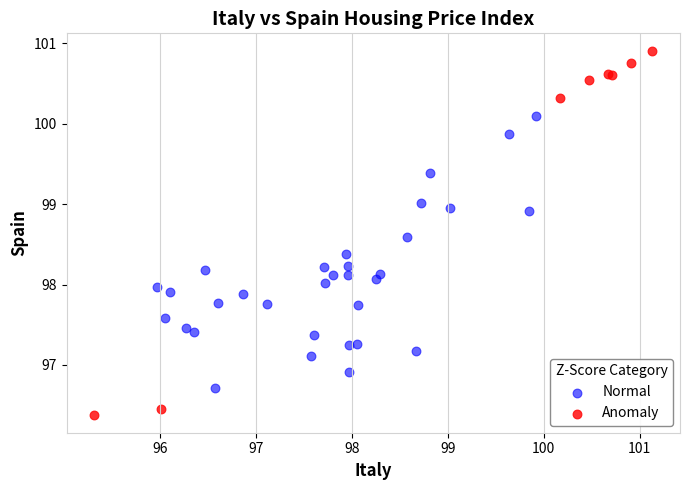

Which series reaches the minimum Y coordinate?

Anomaly